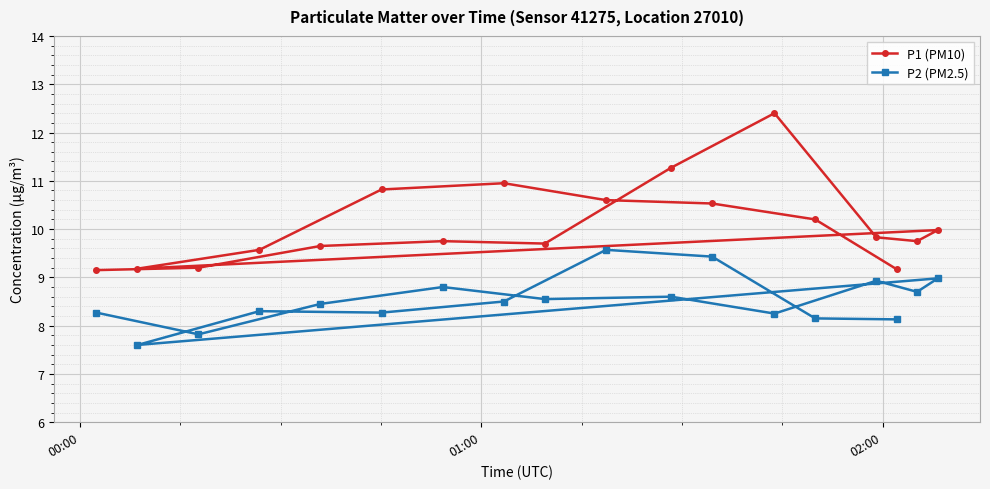

At how many categories does at least one series exceed 8?

18